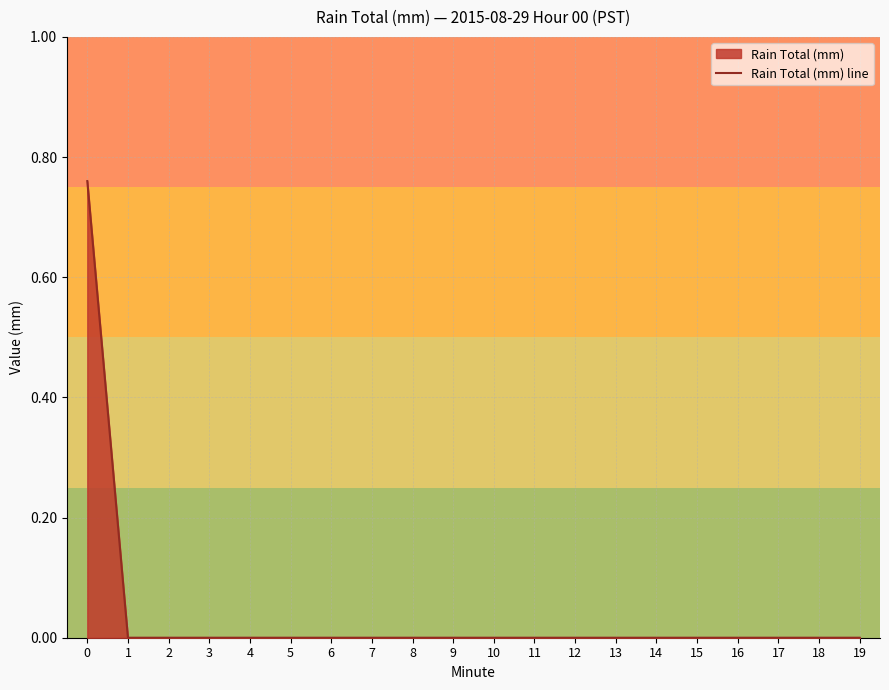

The value at 8 is 0.0. True or false?

True